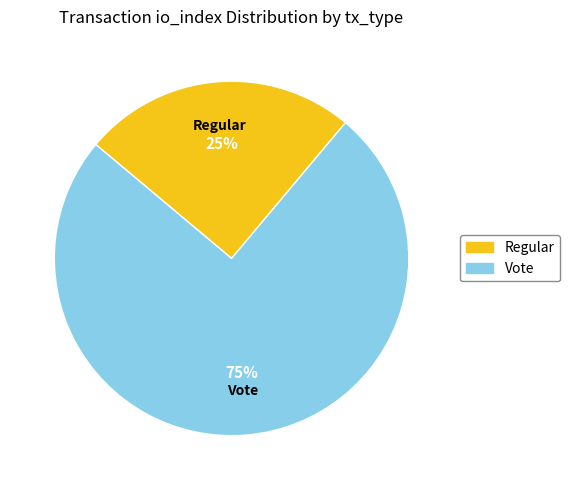

How many segments does this pie chart have?

2